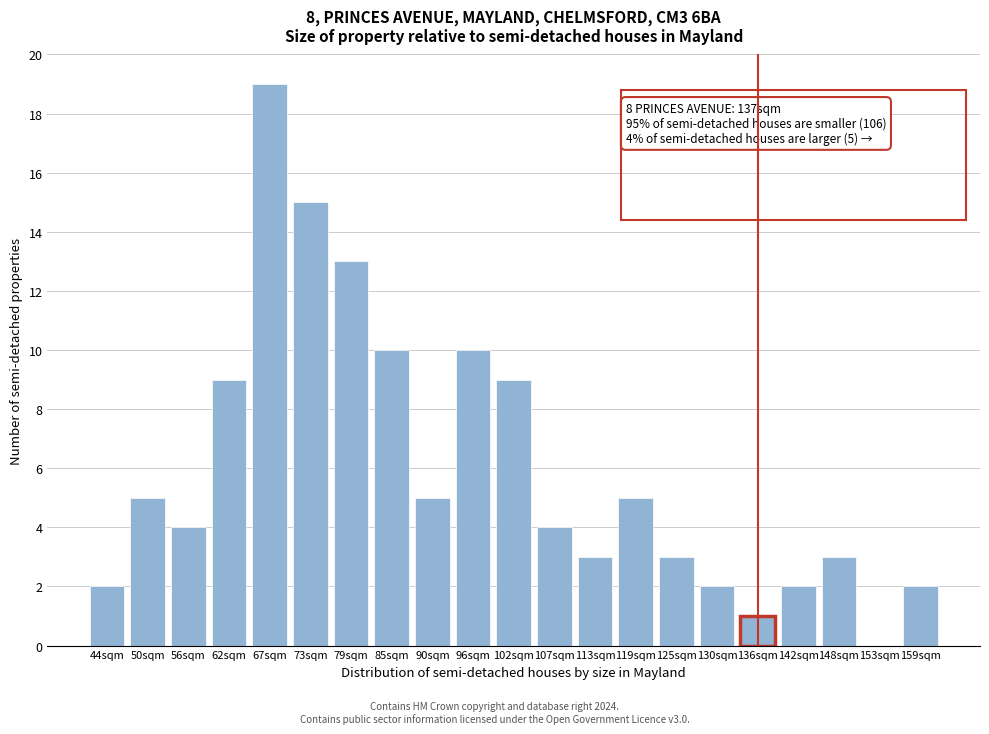

Reading left to right, list all the values displayed in this chart.

44sqm=2	50sqm=5	56sqm=4	62sqm=9	67sqm=19	73sqm=15	79sqm=13	85sqm=10	90sqm=5	96sqm=10	102sqm=9	107sqm=4	113sqm=3	119sqm=5	125sqm=3	130sqm=2	136sqm=1	142sqm=2	148sqm=3	153sqm=0	159sqm=2